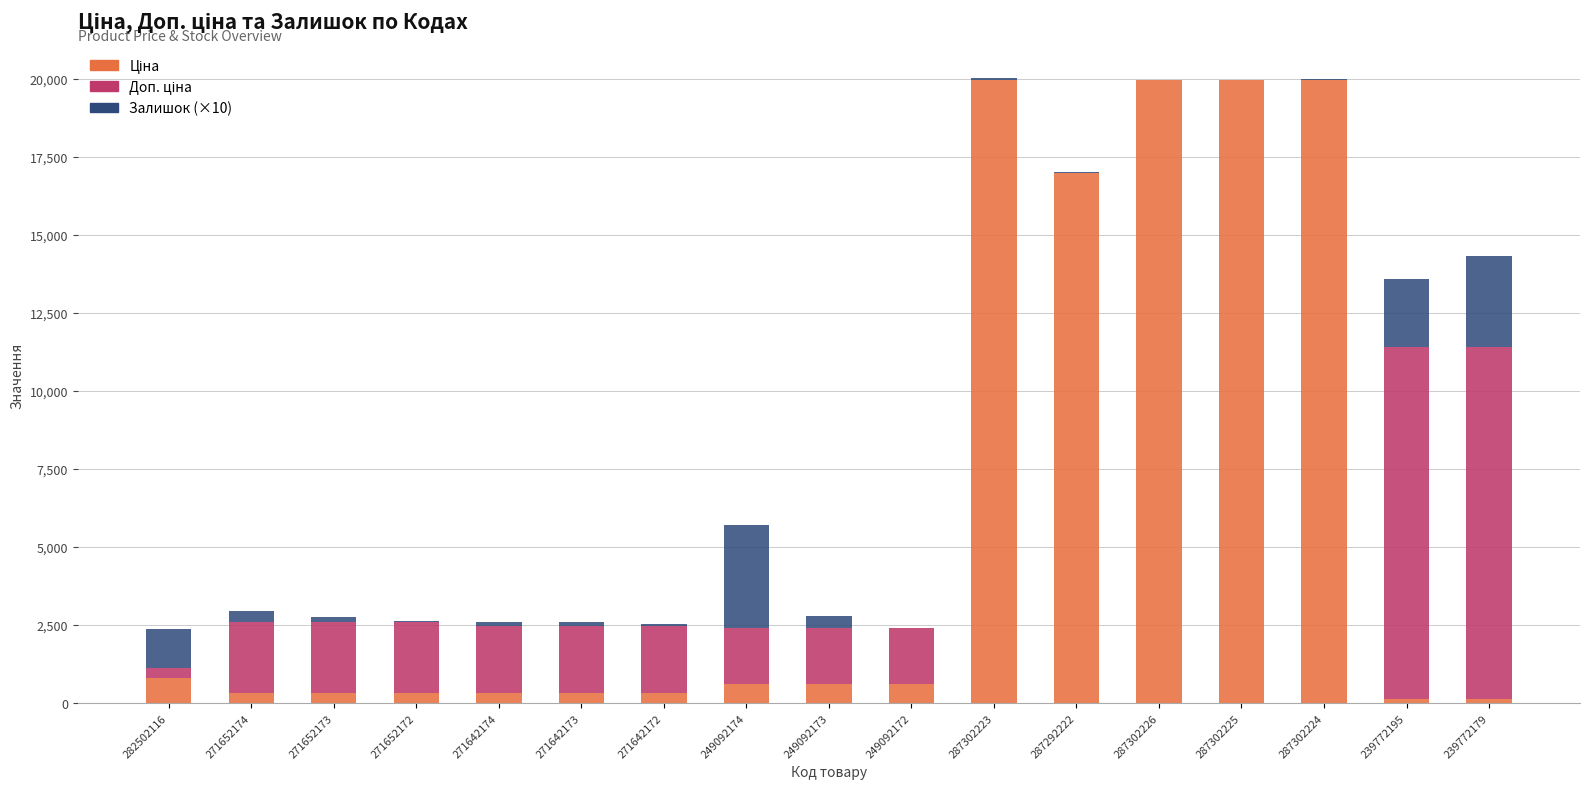

What is the total value across all series at 287302226?

19964.2